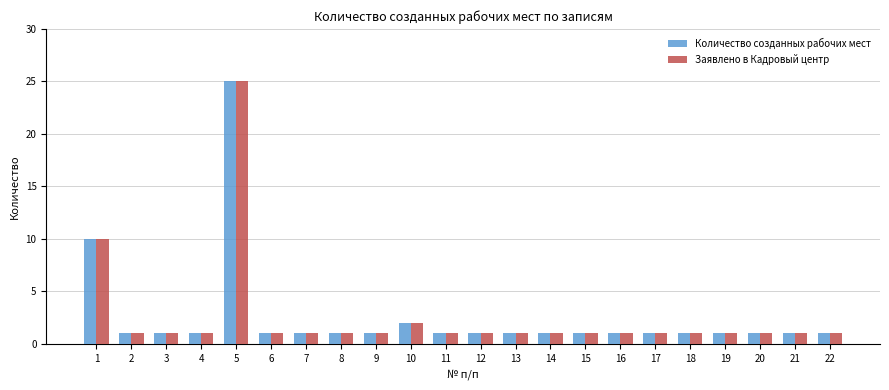

What is the difference between the maximum and minimum values in the Заявлено в Кадровый центр series?

24